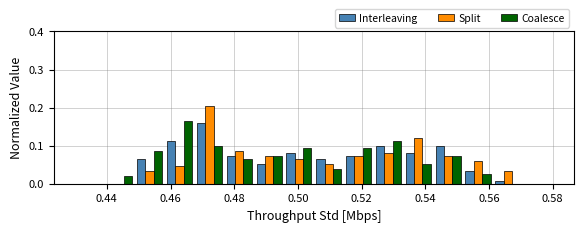

What is the height of the Interleaving bar covering 0.552 to 0.562 on the x-axis? Neither the bar edges nor the heights are printed on the chart, so give them approximately, as read against the axes.

0.03